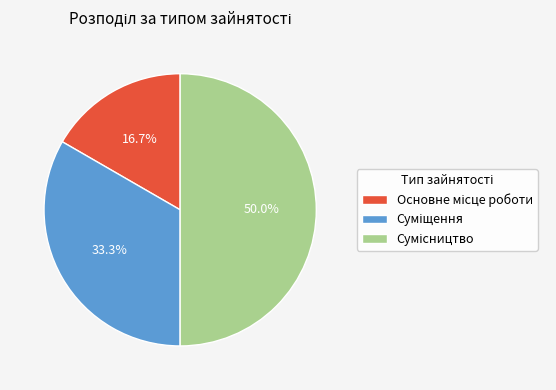

How many slices are in this pie chart?

3